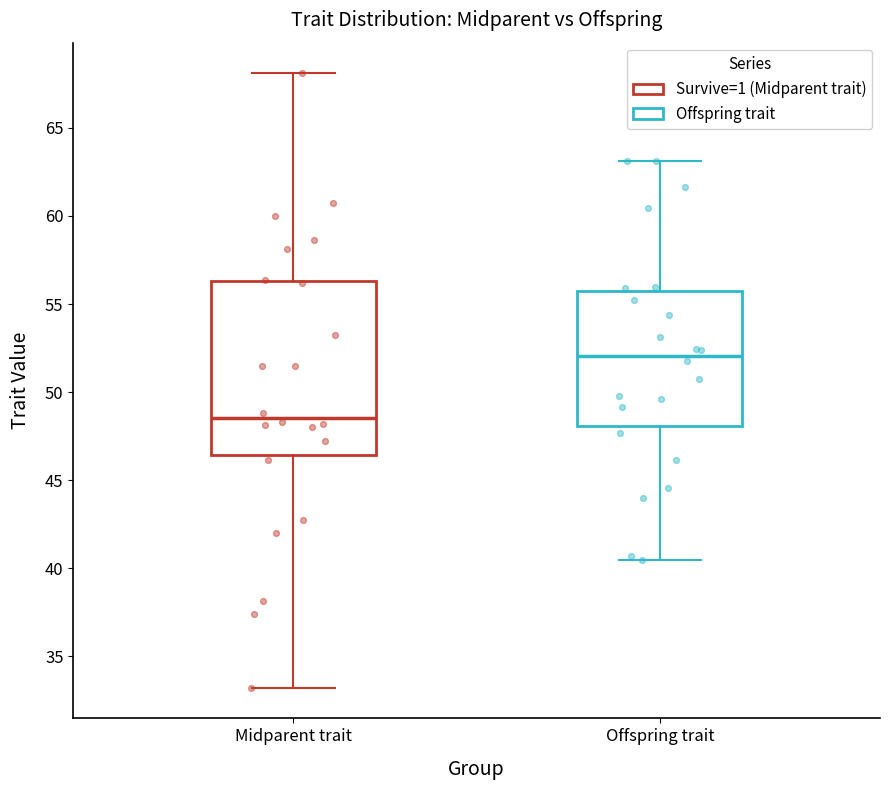

Reading left to right, transcribe this box plot: for each box, give where its median line is, the range the box spans, and where its two whiskers end, as read against the y-axis. The values are not printed on the chart, so give them approximately, as read against the axis.

Midparent trait: median 48.5, box 46.5 to 56.5, whiskers 33.0 to 68.0
Offspring trait: median 52.0, box 48.0 to 55.5, whiskers 40.5 to 63.0